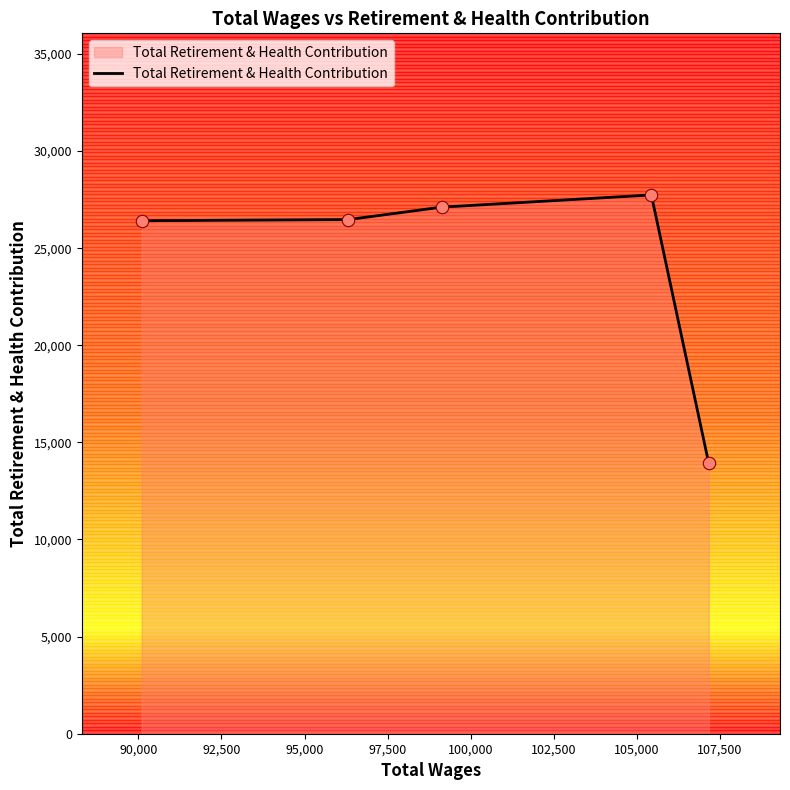

What is the average value?

24330